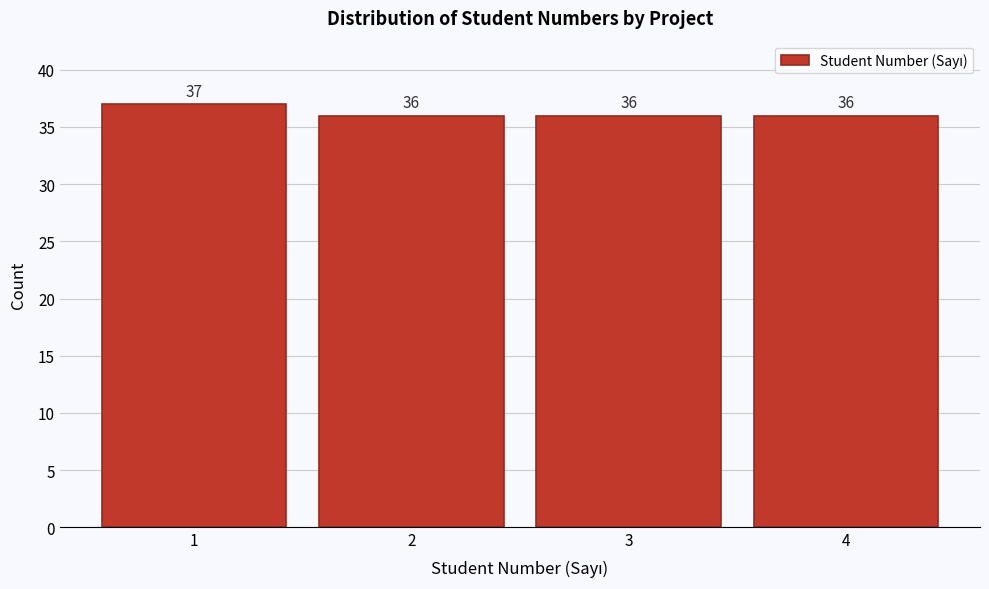

Reading left to right, what are all the values shown in this chart?

37	36	36	36